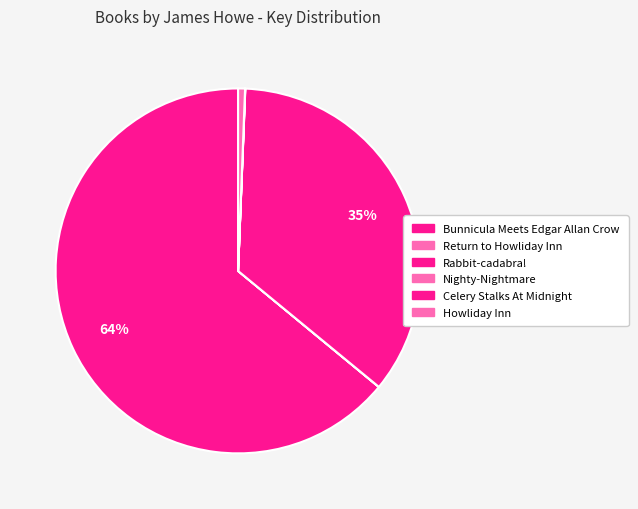

Do Bunnicula Meets Edgar Allan Crow and Celery Stalks At Midnight together represent more than half of the pie?

Yes